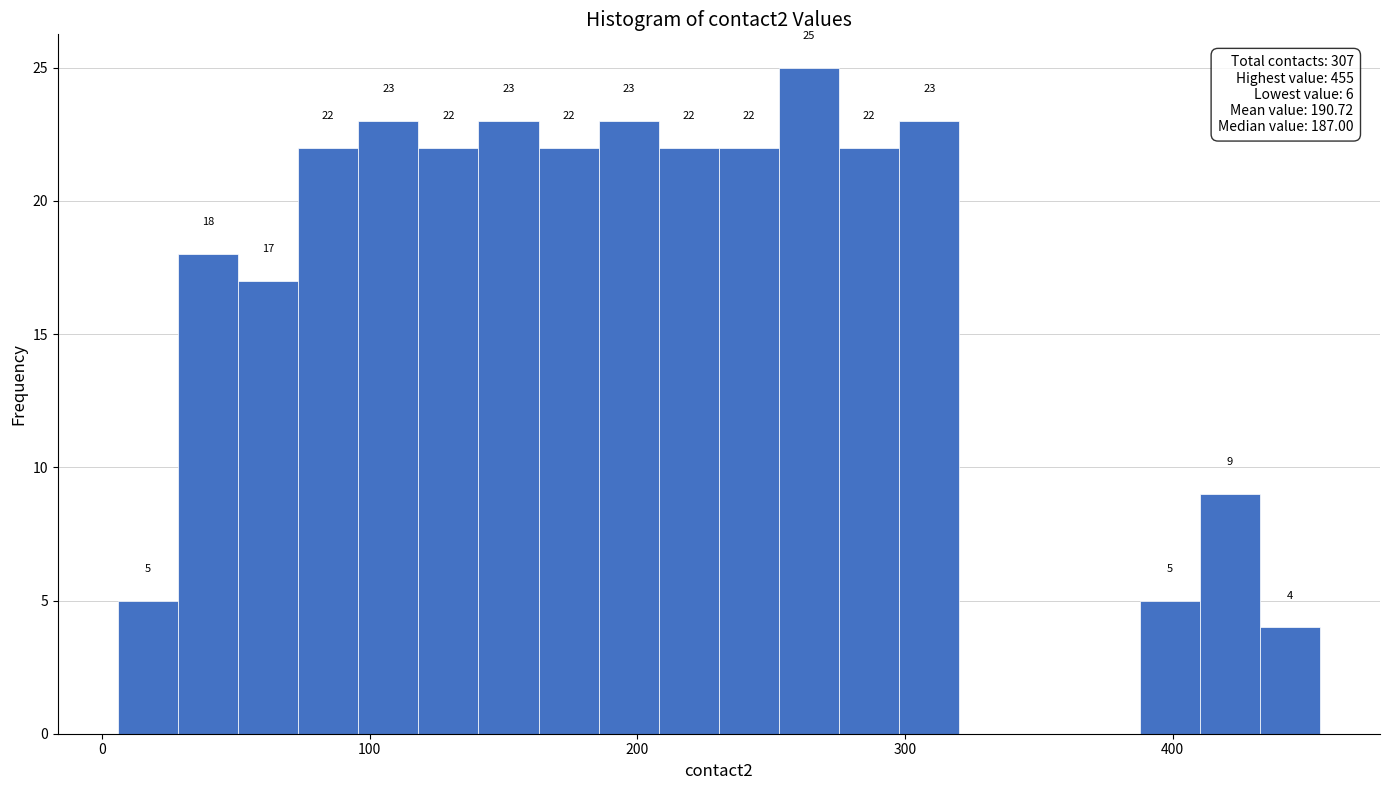

Around what value on the x-axis is the tallest bar? Give the approximate position of its centre, as read against the axis.

260